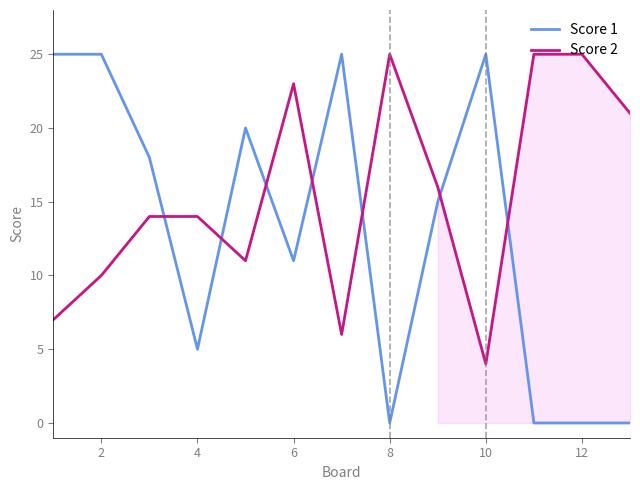

List the series in order of their overall mean, highest first.

Score 2, Score 1